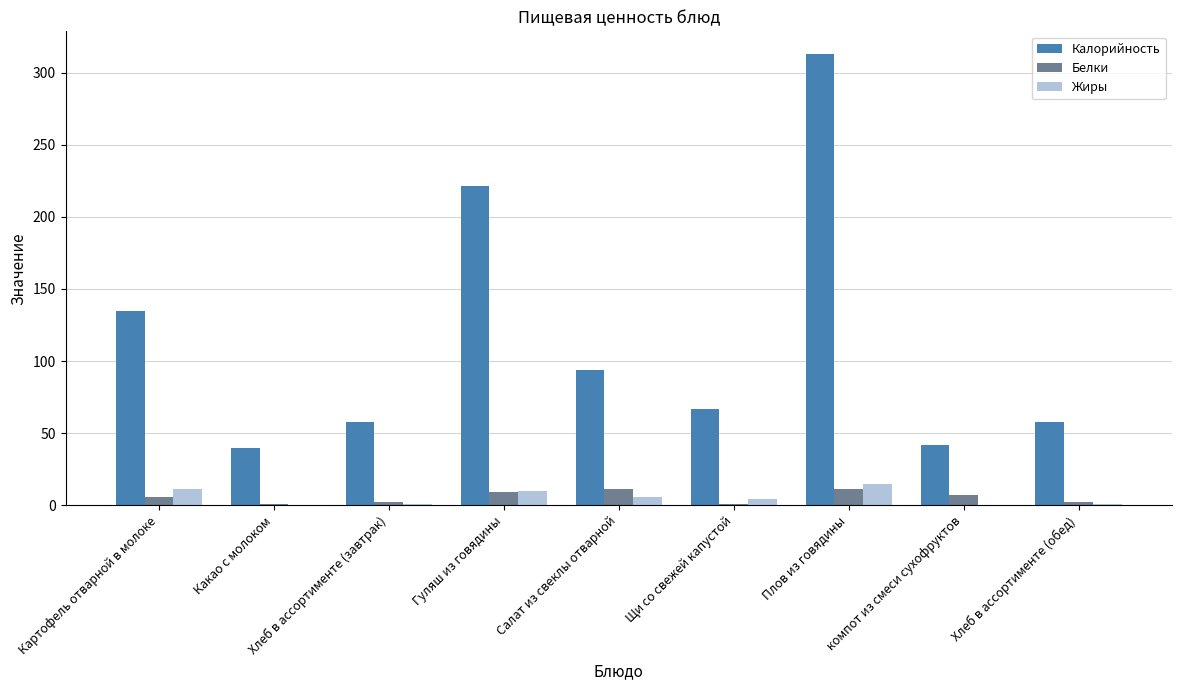

What is the sum of all Жиры values?

48.1